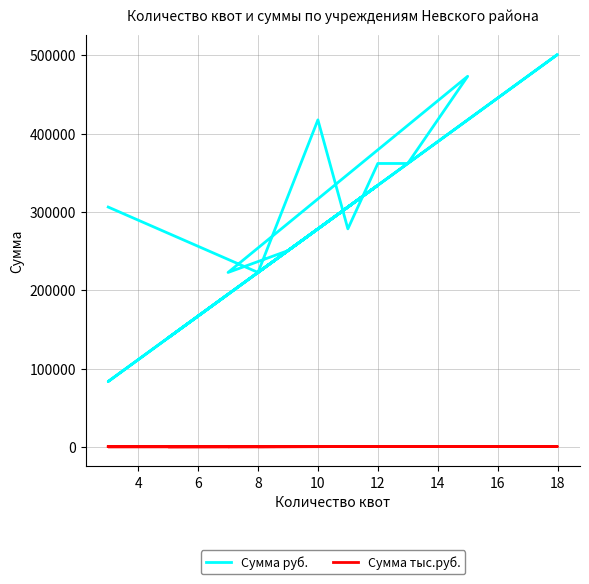

At which label is Сумма руб. closest to 292372?

8